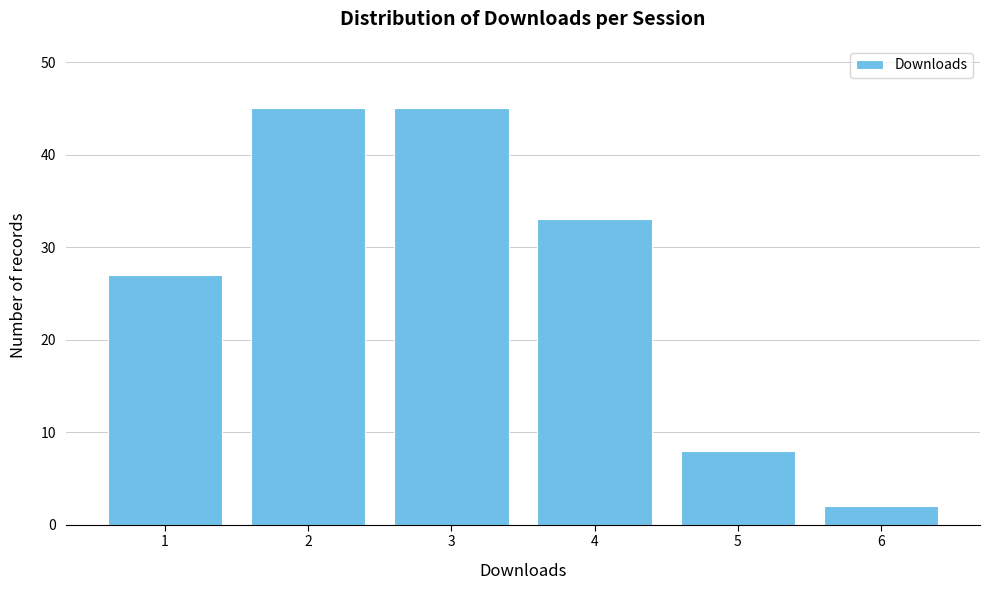

Reading left to right, transcribe this chart: for each bar, give the range it covers on the x-axis and its height. The values are not printed on the chart, so give them approximately, as read against the axis.

0.5 to 1.5: 27
1.5 to 2.5: 45
2.5 to 3.5: 45
3.5 to 4.5: 33
4.5 to 5.5: 8
5.5 to 6.5: 2